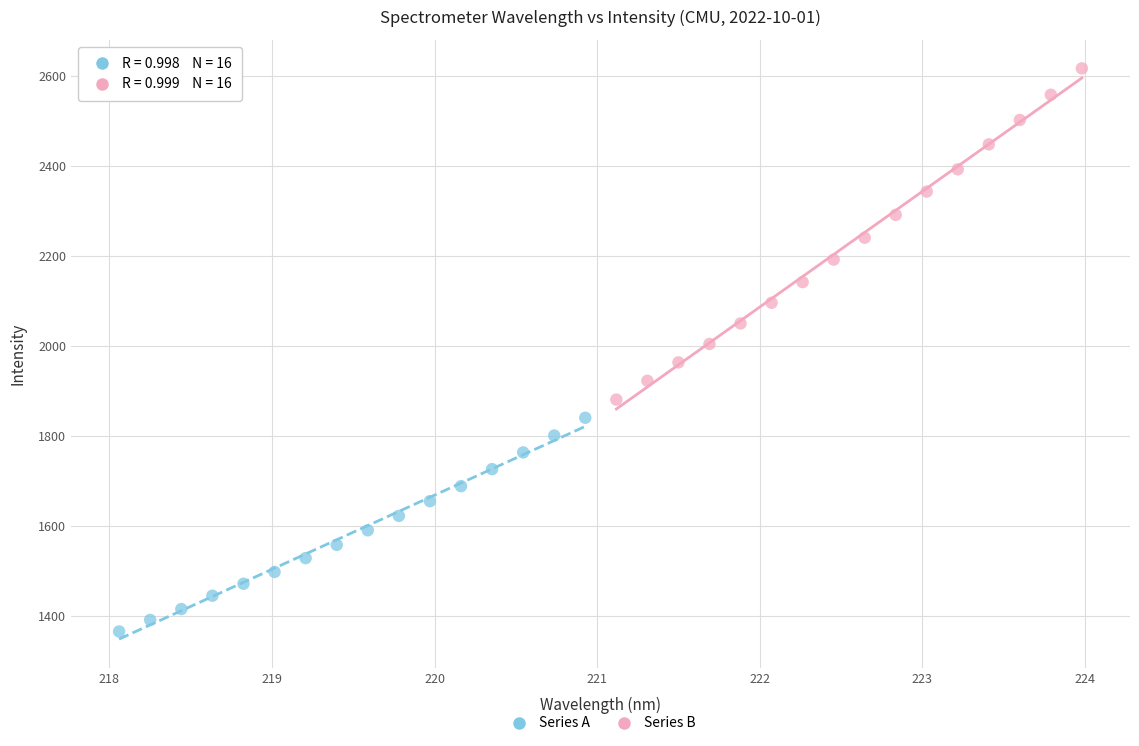

Which series has the widest spread of Y values?

Series B